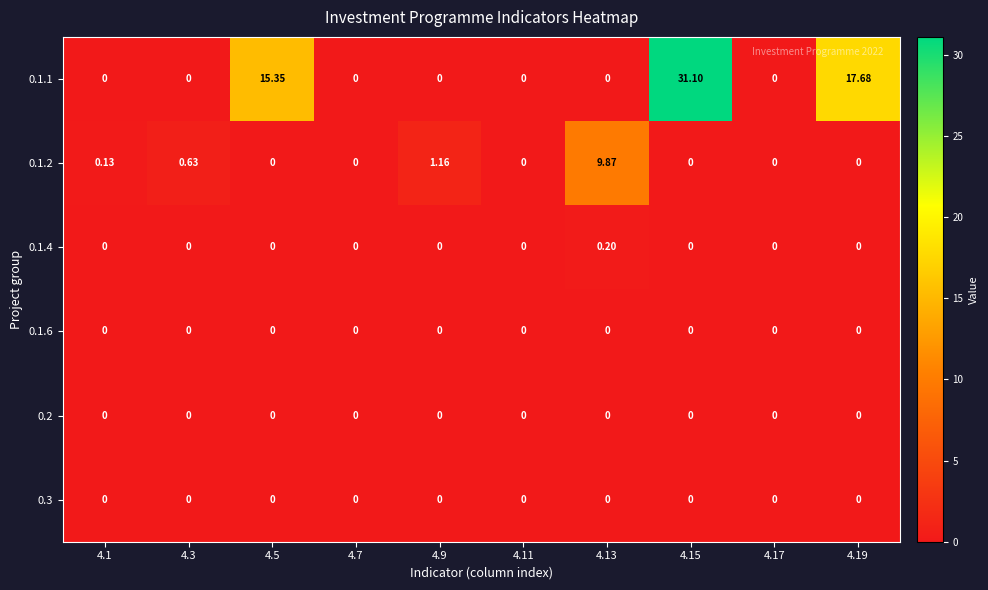

Which series has the largest range (max minus min)?

0.1.1